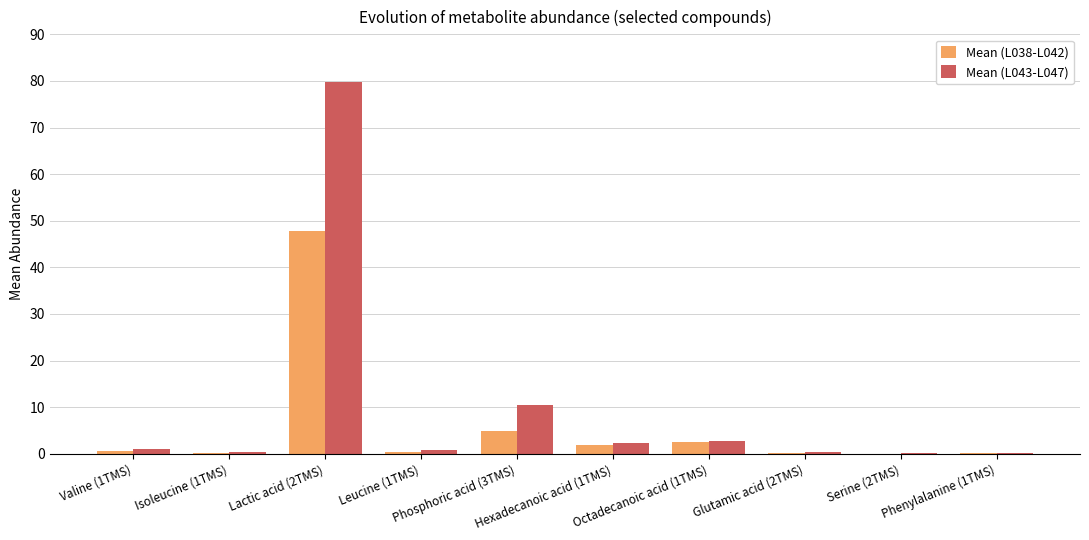

What is the maximum value shown in the chart?

79.8